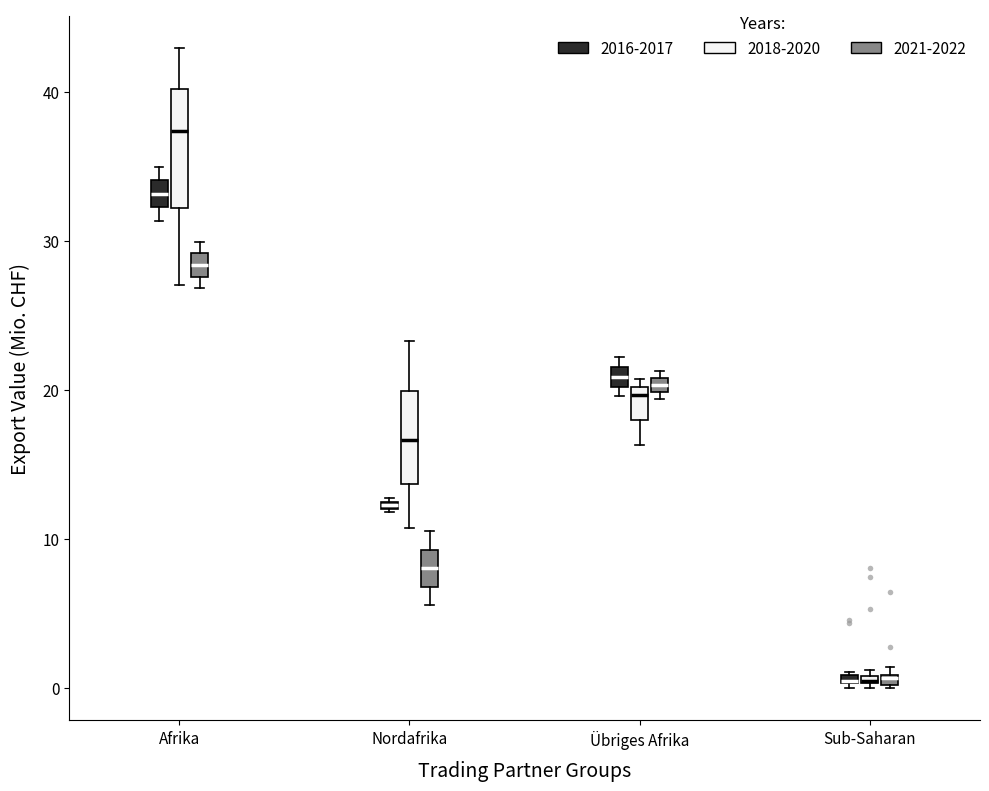

Where is the lower edge of the box for Sub-Saharan (2016-2017) on the y-axis? The values are not printed on the chart, so give them approximately, as read against the axis.

0